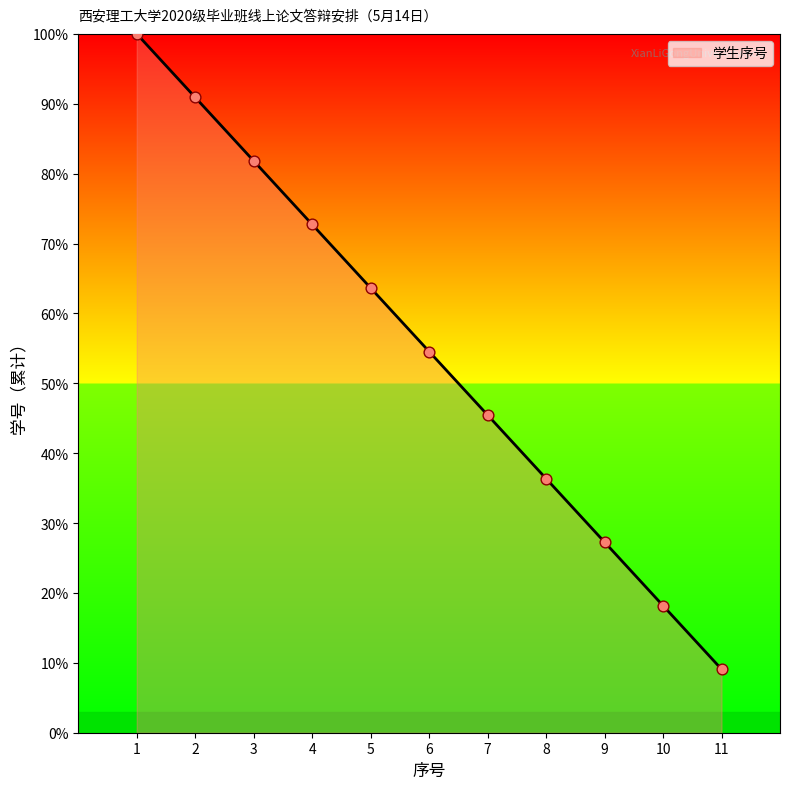

What is the change in value from 5 to 8?

-27.3